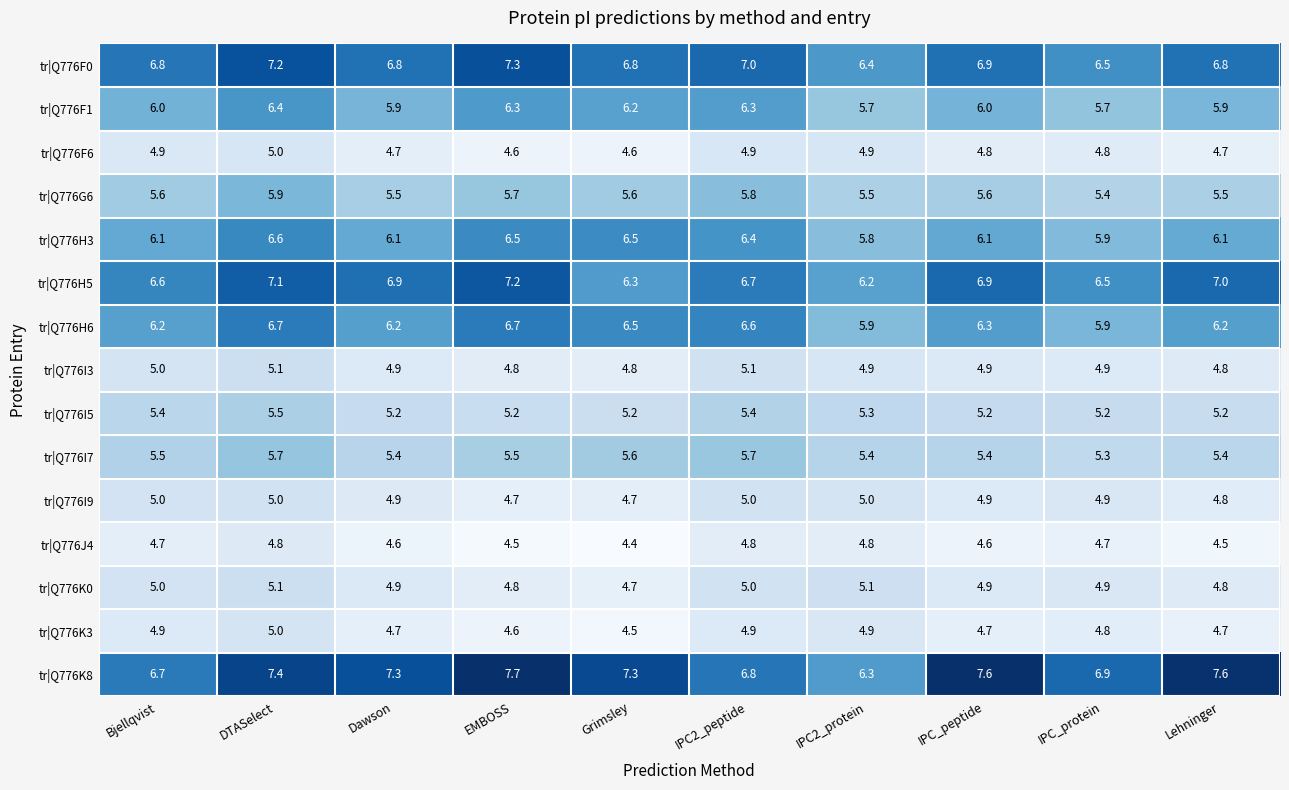

At which category is the sum across all series the highest?

DTASelect